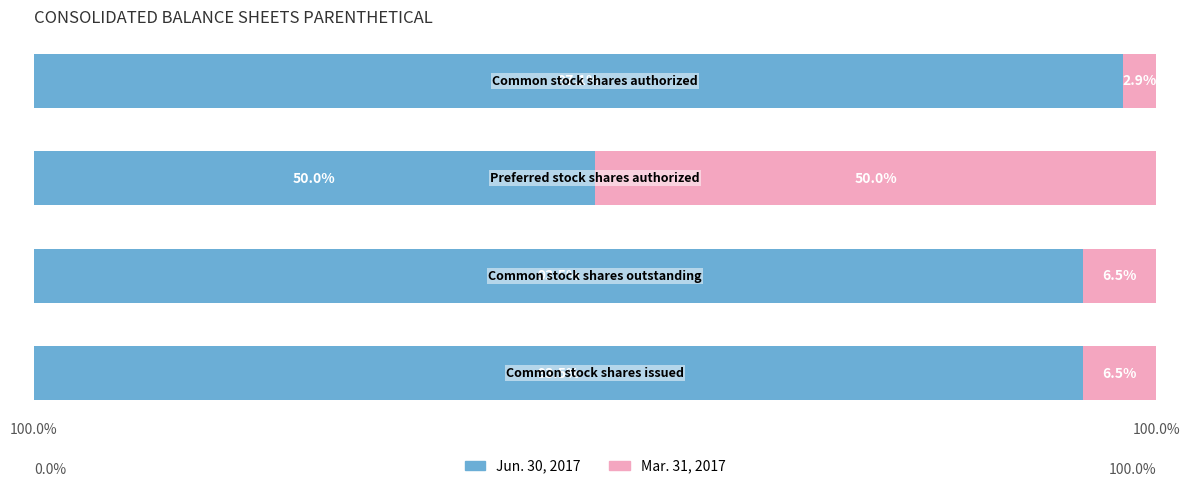

What are all the series names shown in the legend?

Jun. 30, 2017, Mar. 31, 2017